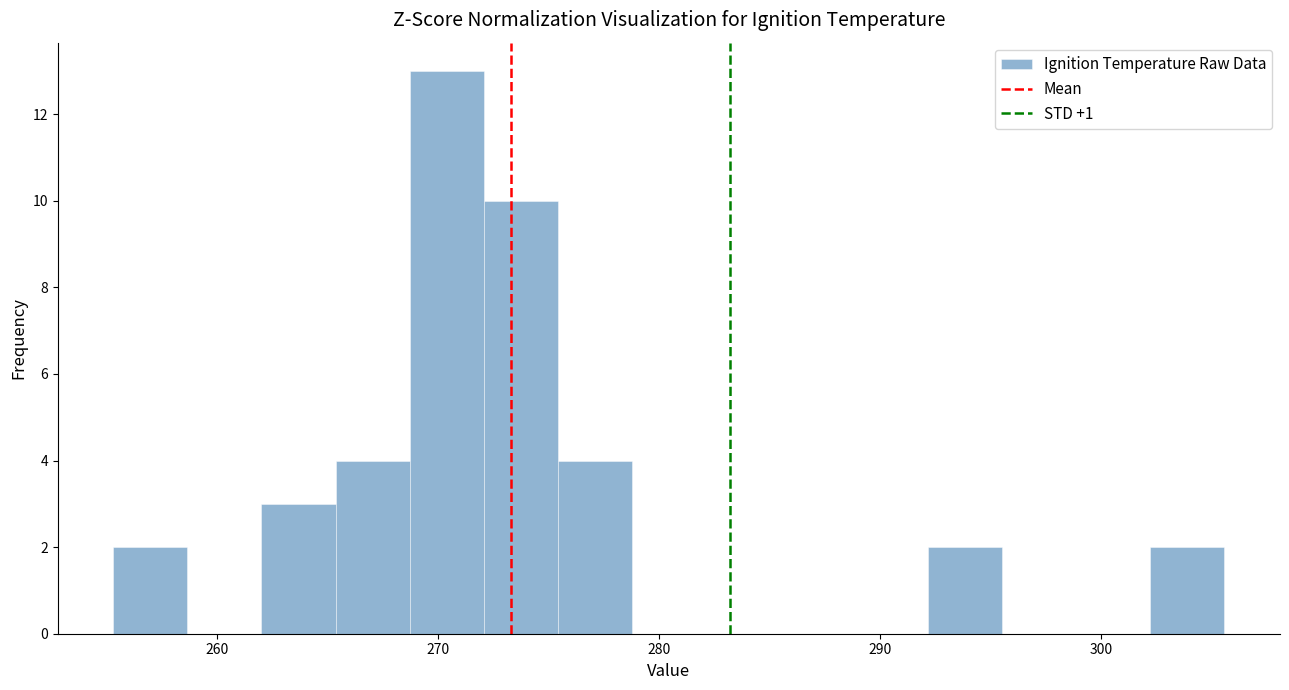

Read against the x-axis, roughly where is the centre of the tallest bar?

270